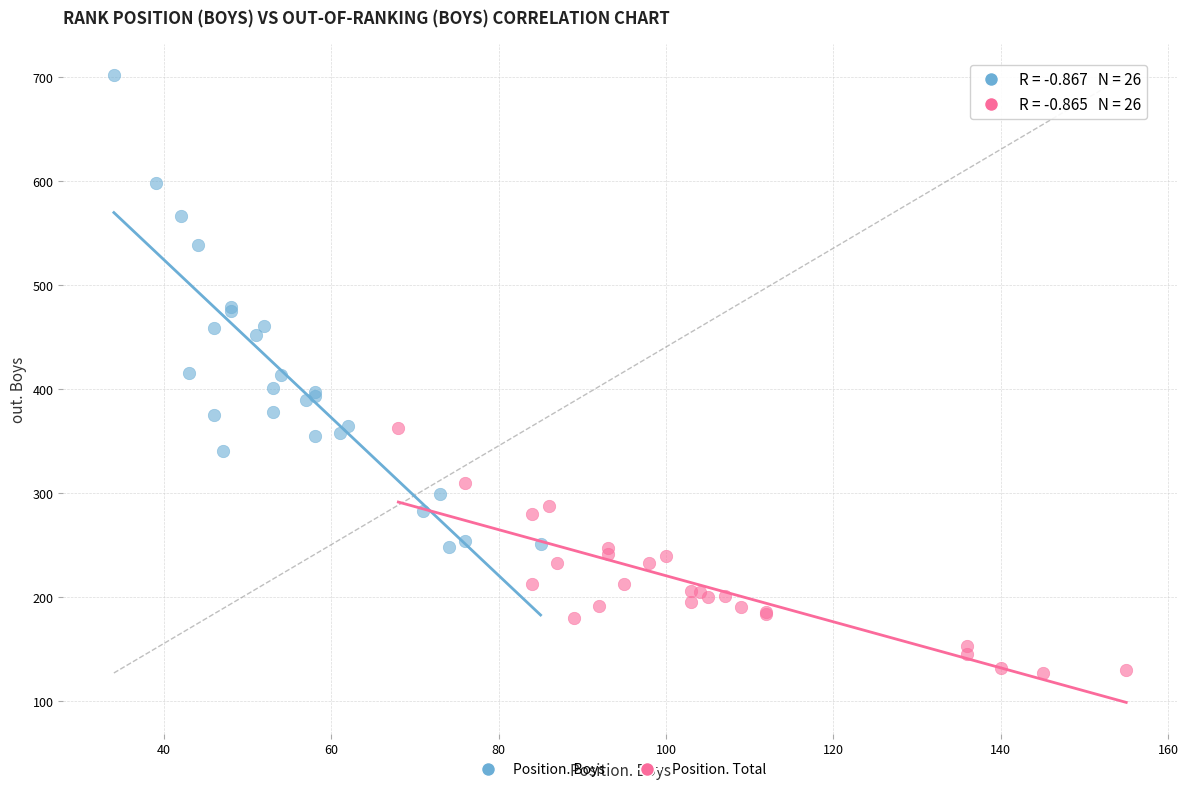

Which series has the widest spread of Y values?

Position. Boys